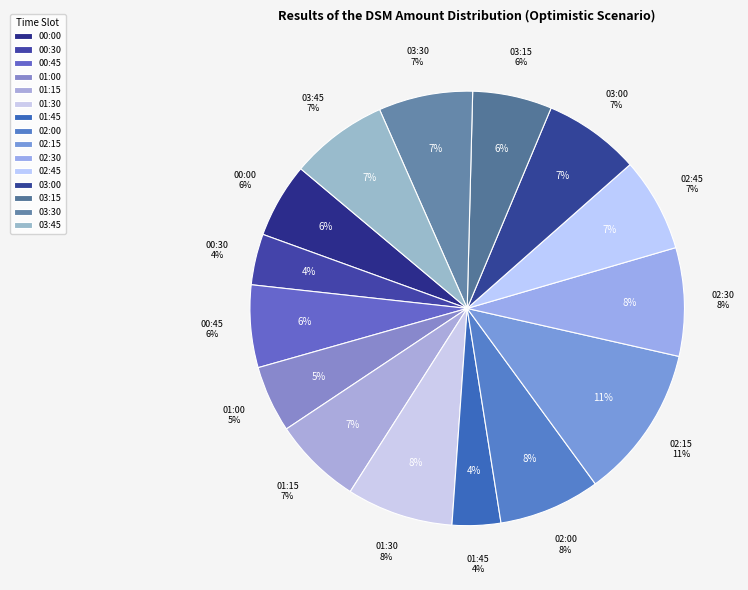

Combined, do 00:00 and 02:45 account for over 50%?

No